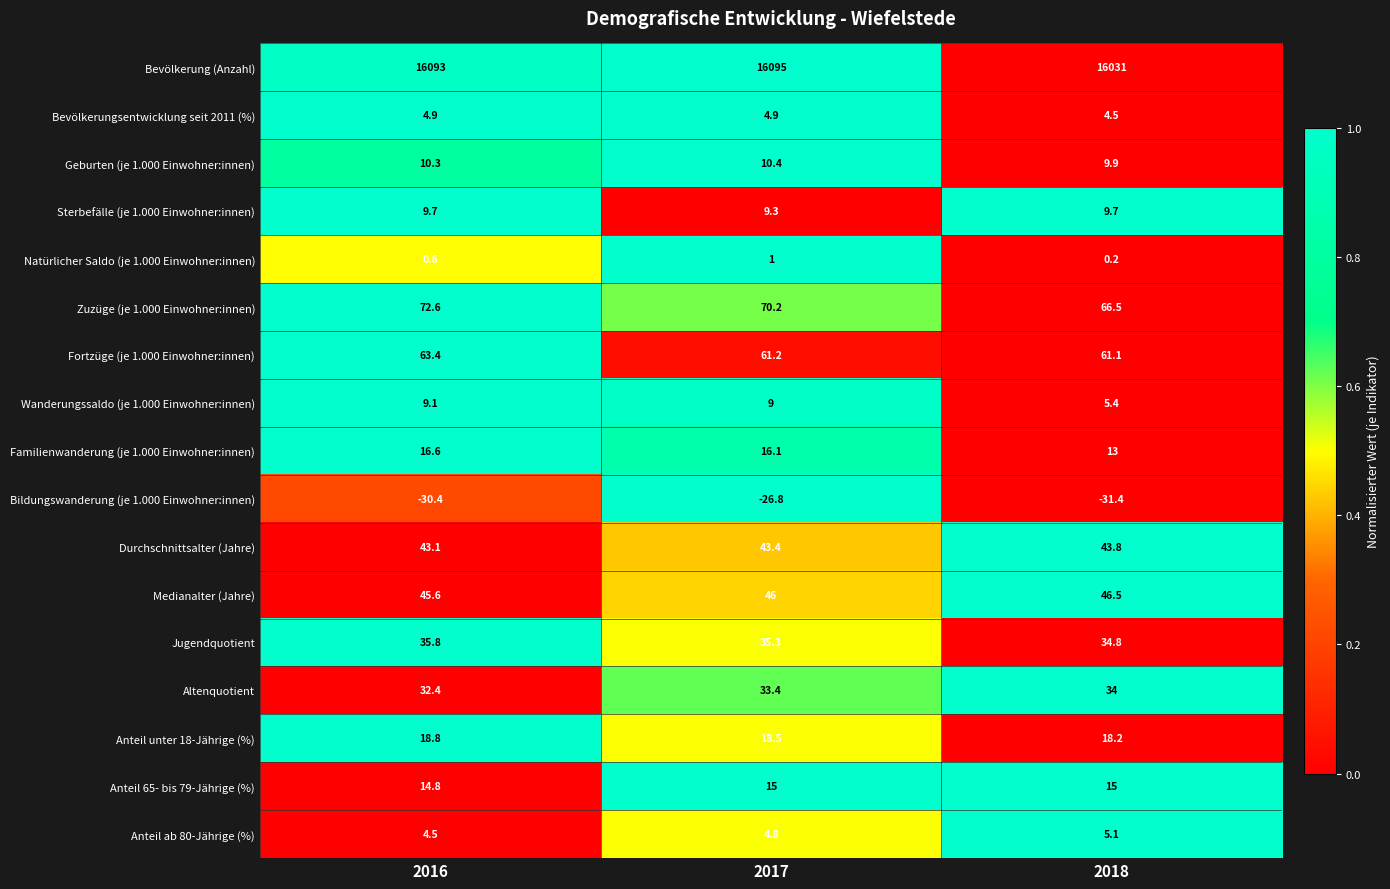

Read the Medianalter (Jahre) value at 2018.

46.5